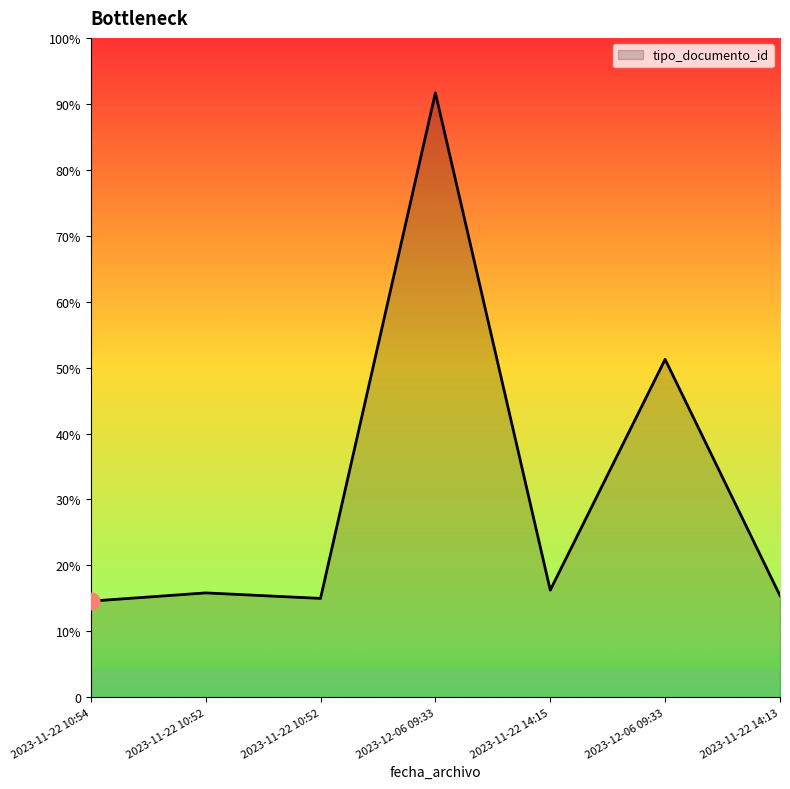

Does the chart display data point markers on the line(s)?

No